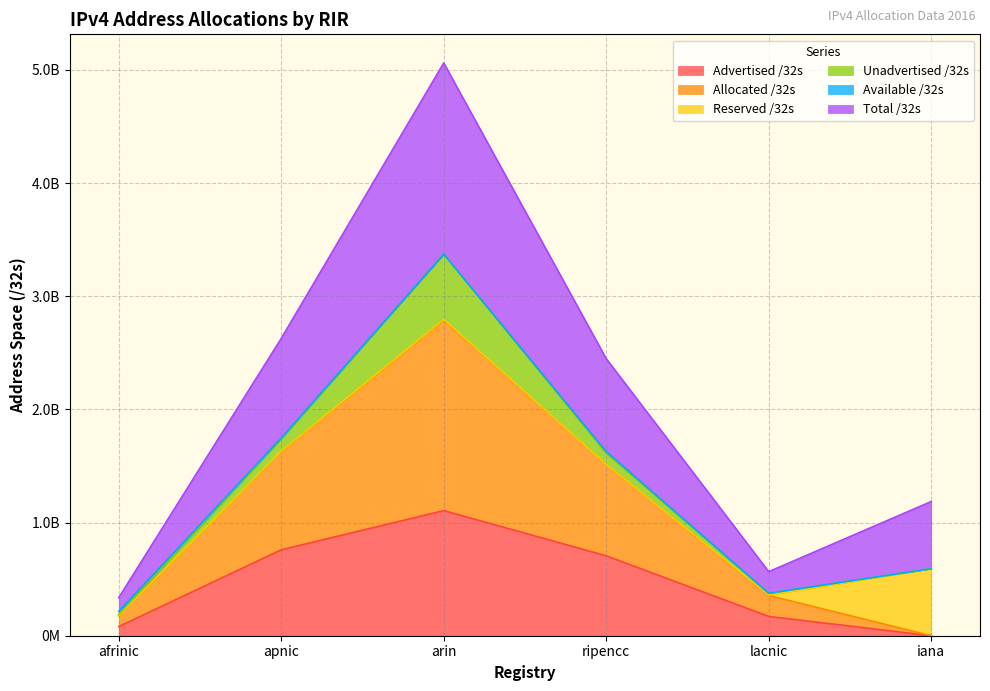

True or false: Total /32s has a value of 1024292262 at arin.

False